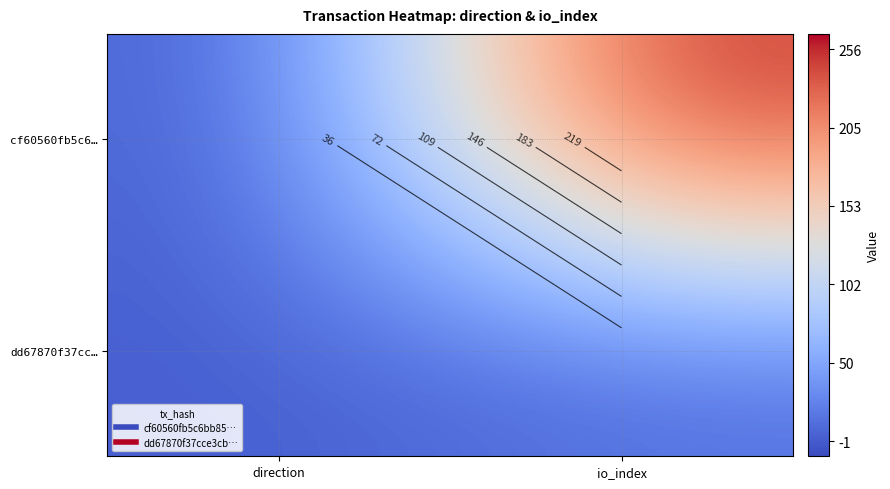

True or false: dd67870f37cc… has a value of 2 at direction.

False